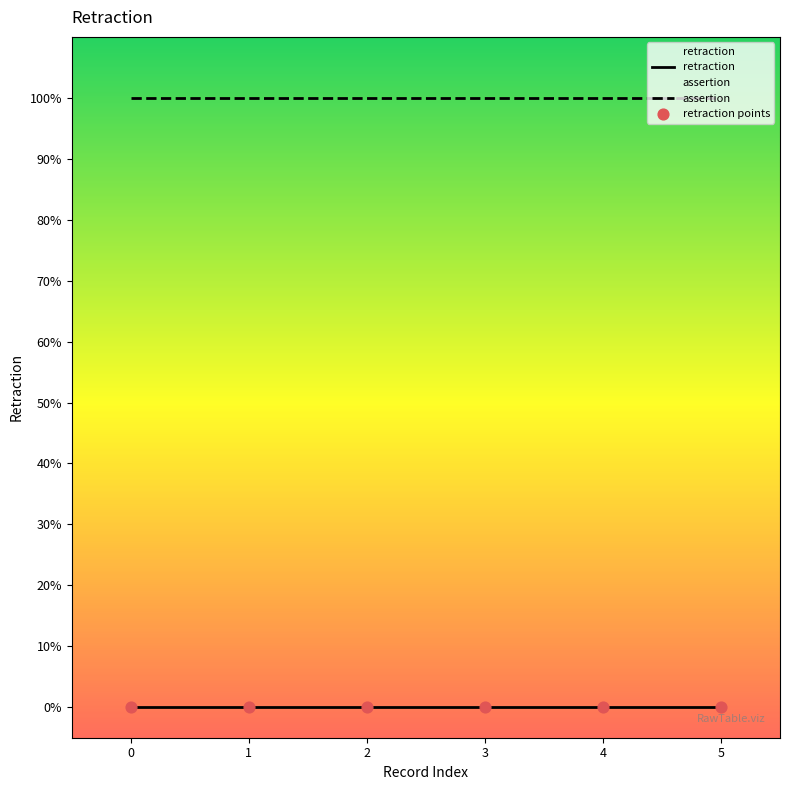

Which series contains the lowest Y value?

retraction